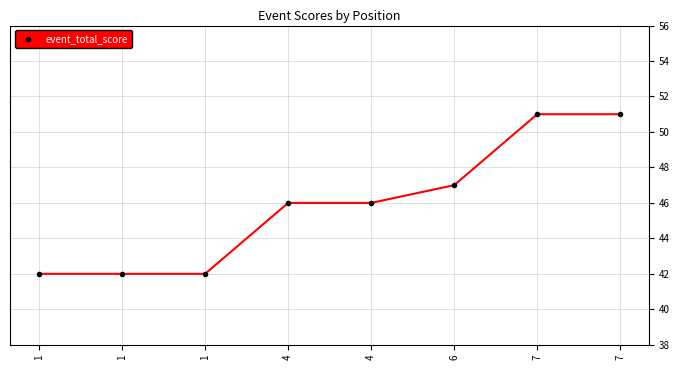

How many lines are shown in the chart?

1